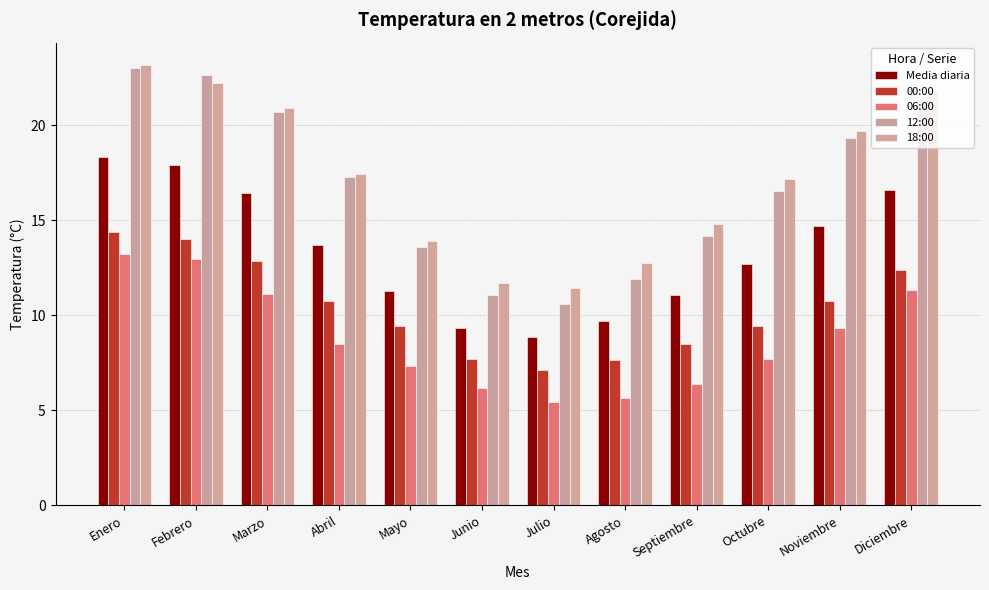

Which series changed the most between Febrero and Septiembre?

12:00